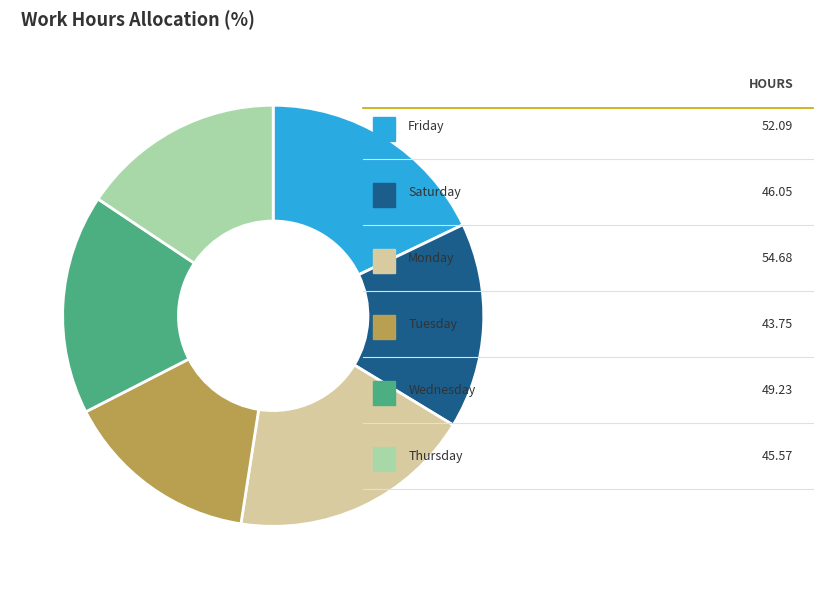

What is the largest slice in the pie chart?

4-Mon